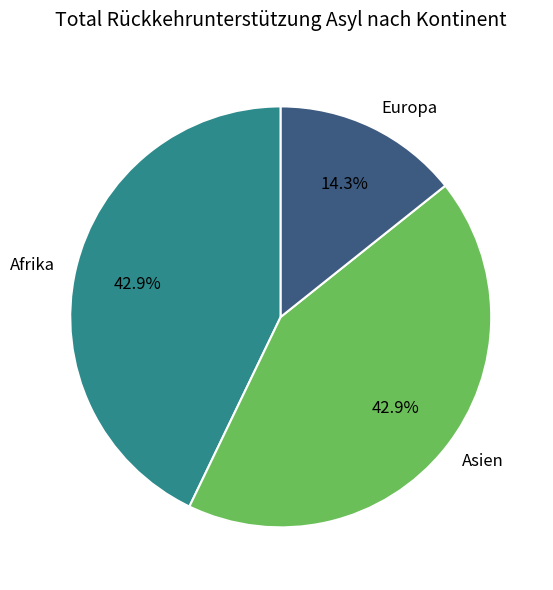

Count the number of slices in the pie.

3